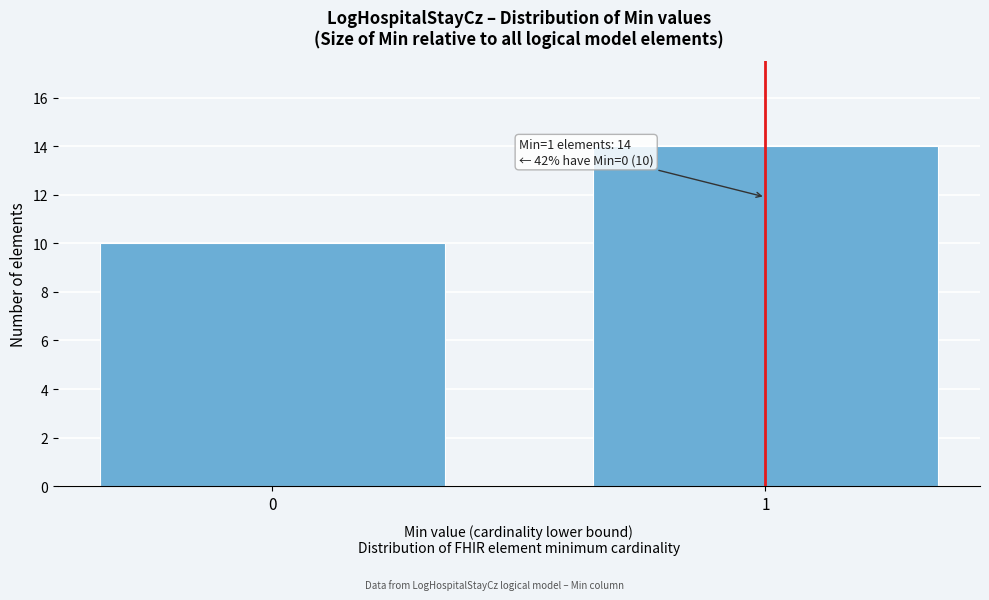

Reading left to right, what are all the values shown in this chart?

10	14